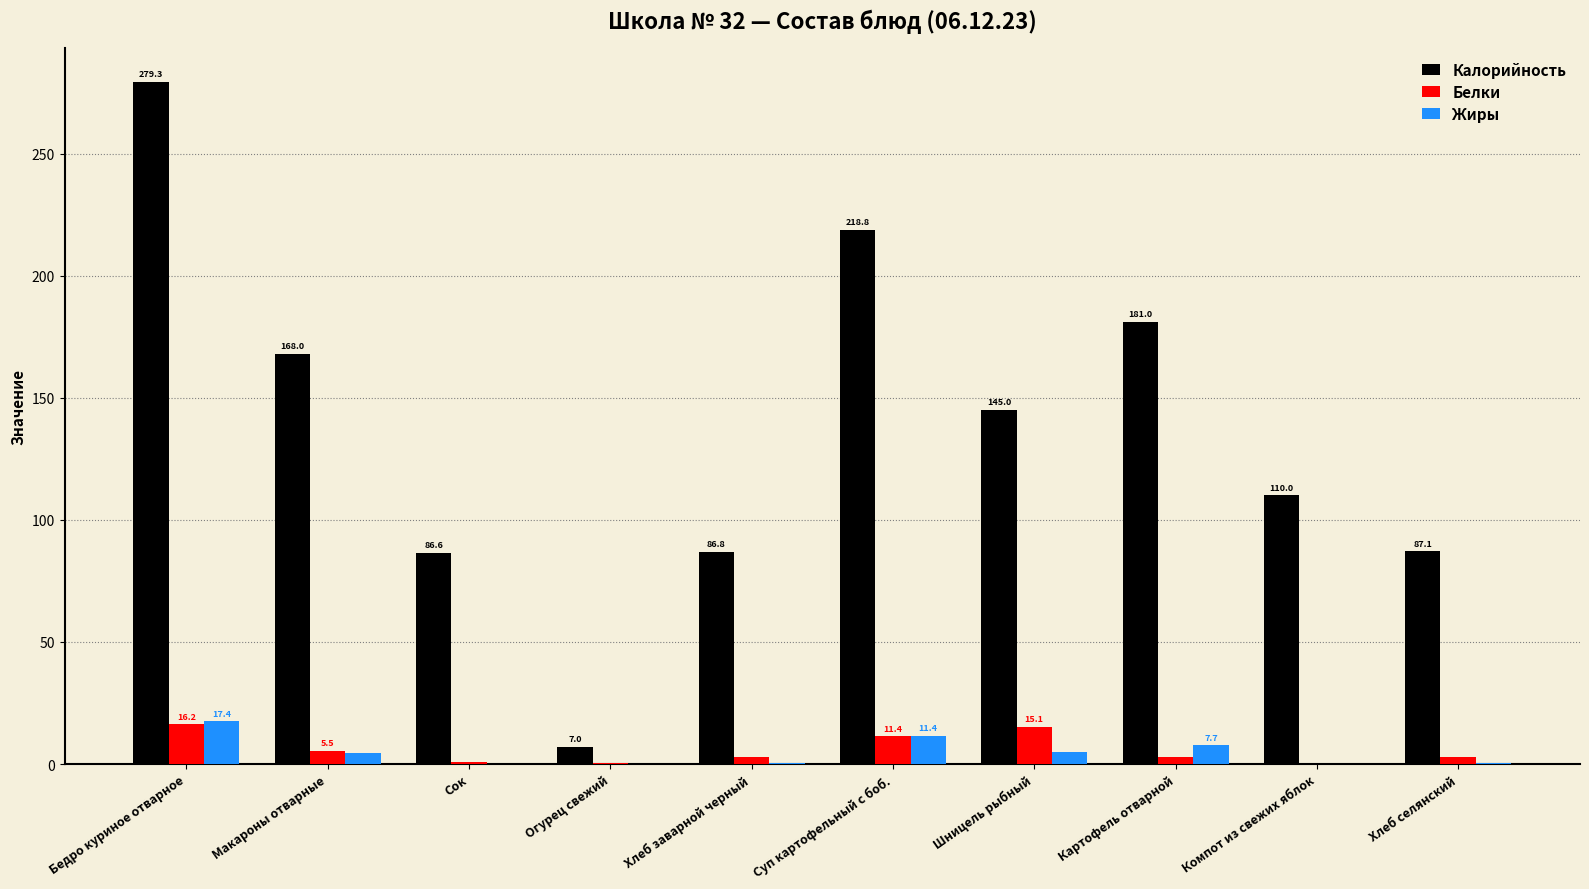

Is the value of Калорийность at Огурец свежий greater than the value of Белки at Суп картофельный с боб.?

No